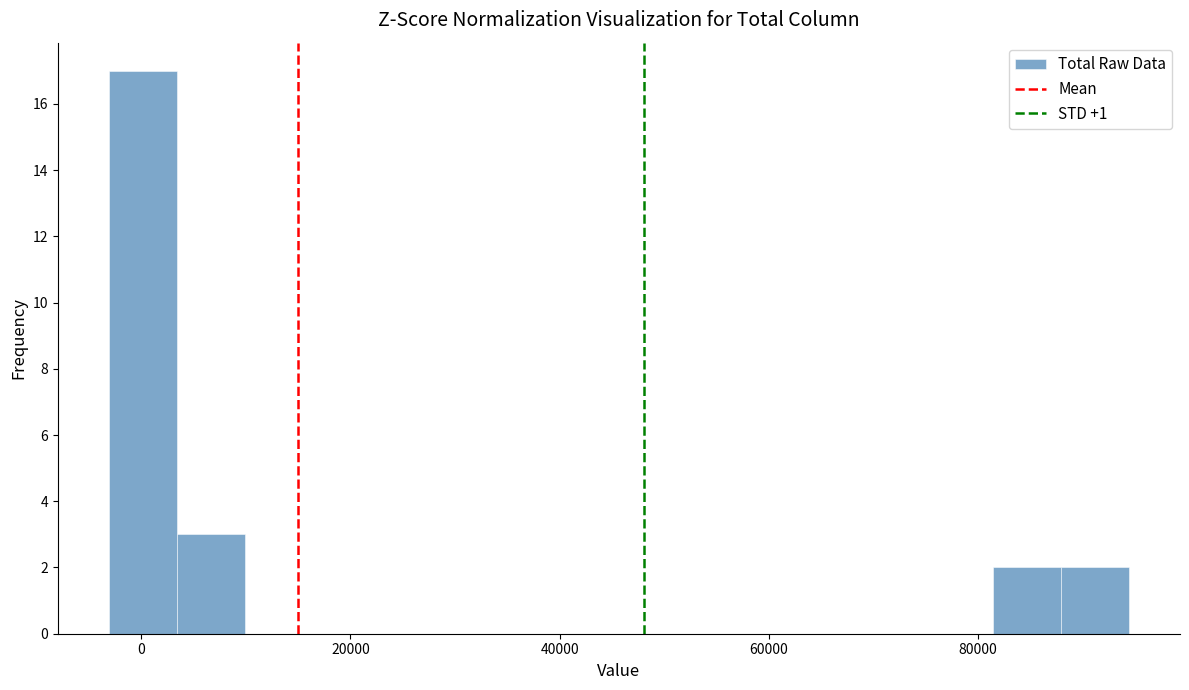

Read against the x-axis, roughly where is the centre of the tallest bar?

0